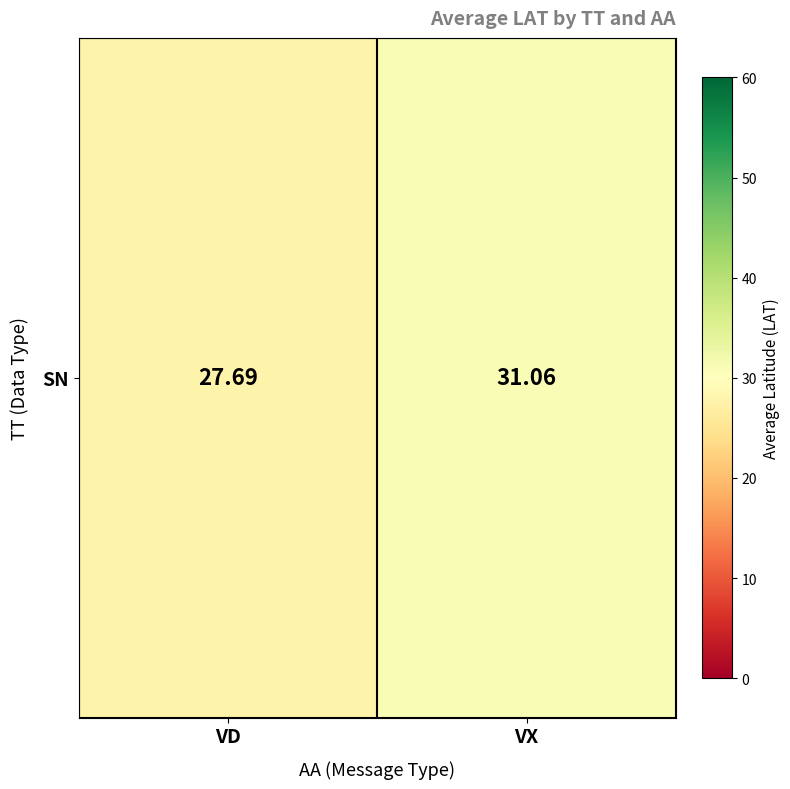

What is the smallest value displayed?

27.7